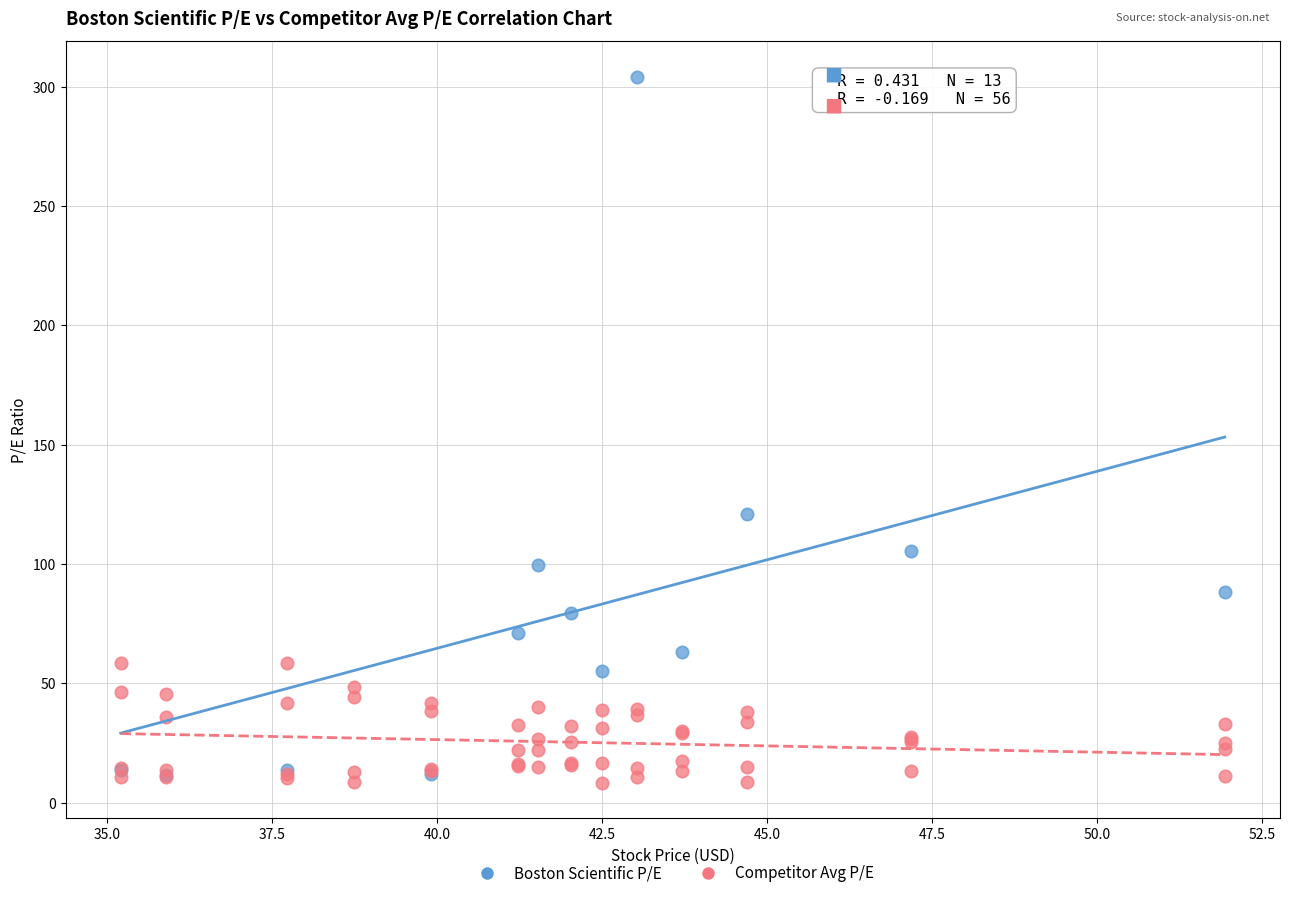

Which series has the largest Y range (max minus min)?

Boston Scientific P/E